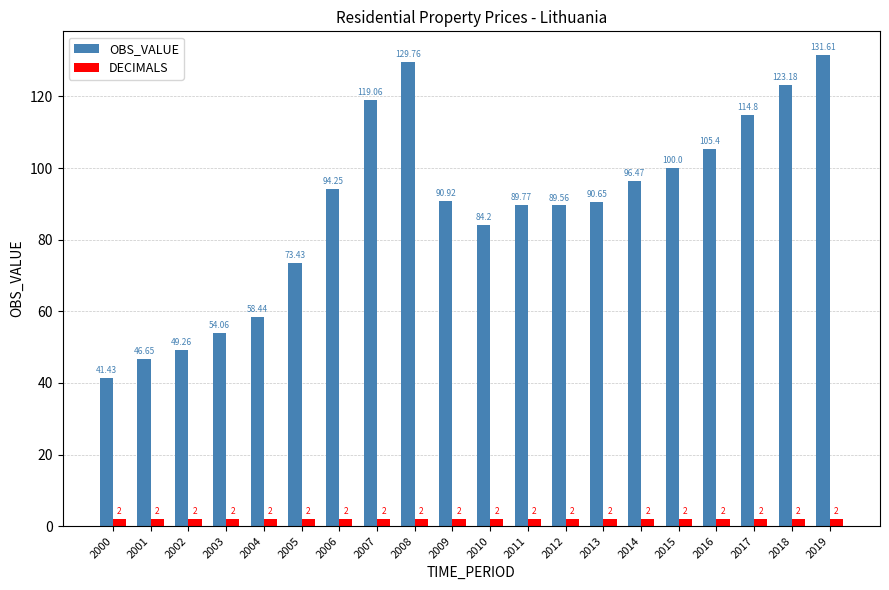

What is the minimum value shown in the chart?

2.0